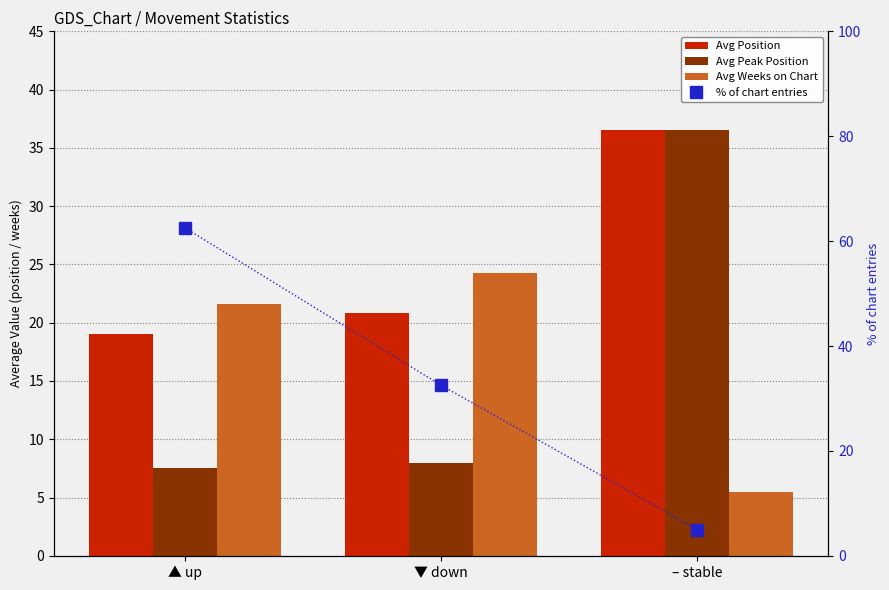

Reading left to right, transcribe all the data shown in this chart.

Avg Position: ▲ up=19.0	▼ down=20.8	– stable=36.5
Avg Peak Position: ▲ up=7.5	▼ down=8.0	– stable=36.5
Avg Weeks on Chart: ▲ up=21.6	▼ down=24.3	– stable=5.5
% of chart entries: ▲ up=62.5	▼ down=32.5	– stable=5.0